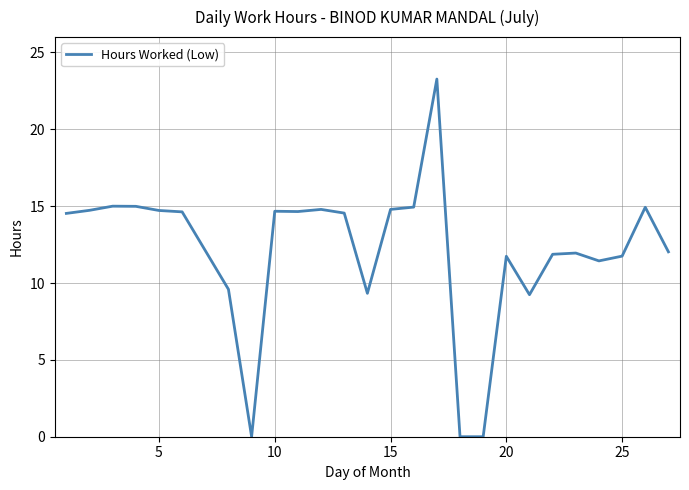

What is the greatest value displayed?

23.3